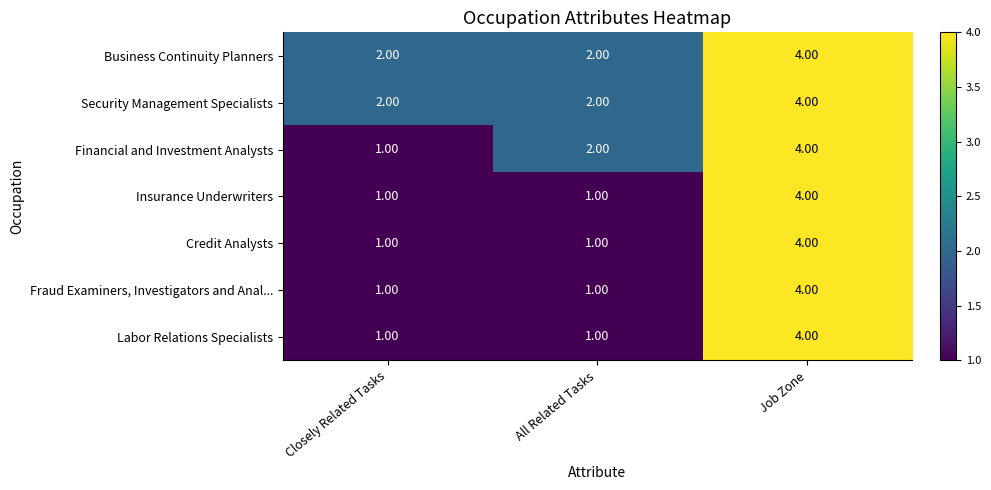

Between Closely Related Tasks and All Related Tasks, which series saw the biggest shift?

Financial and Investment Analysts